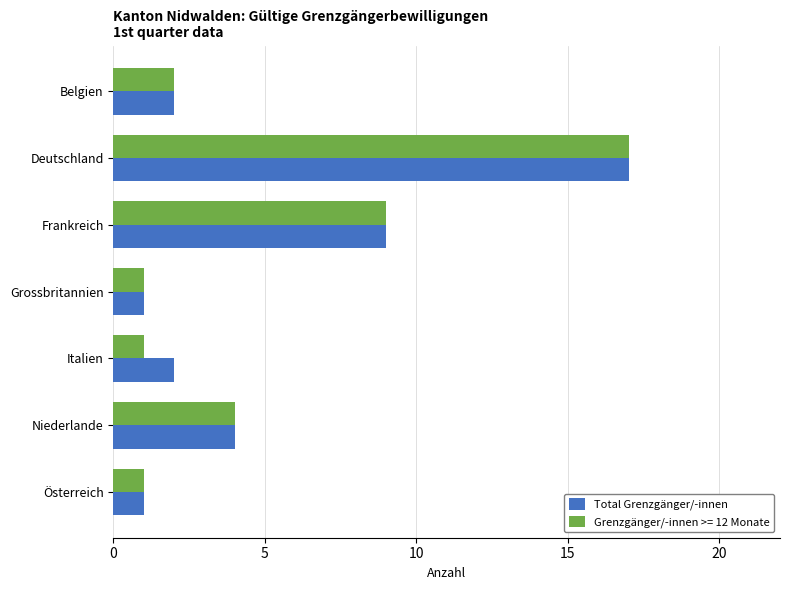

At Italien, list the series in order from smallest to largest.

Grenzgänger/-innen >= 12 Monate, Total Grenzgänger/-innen